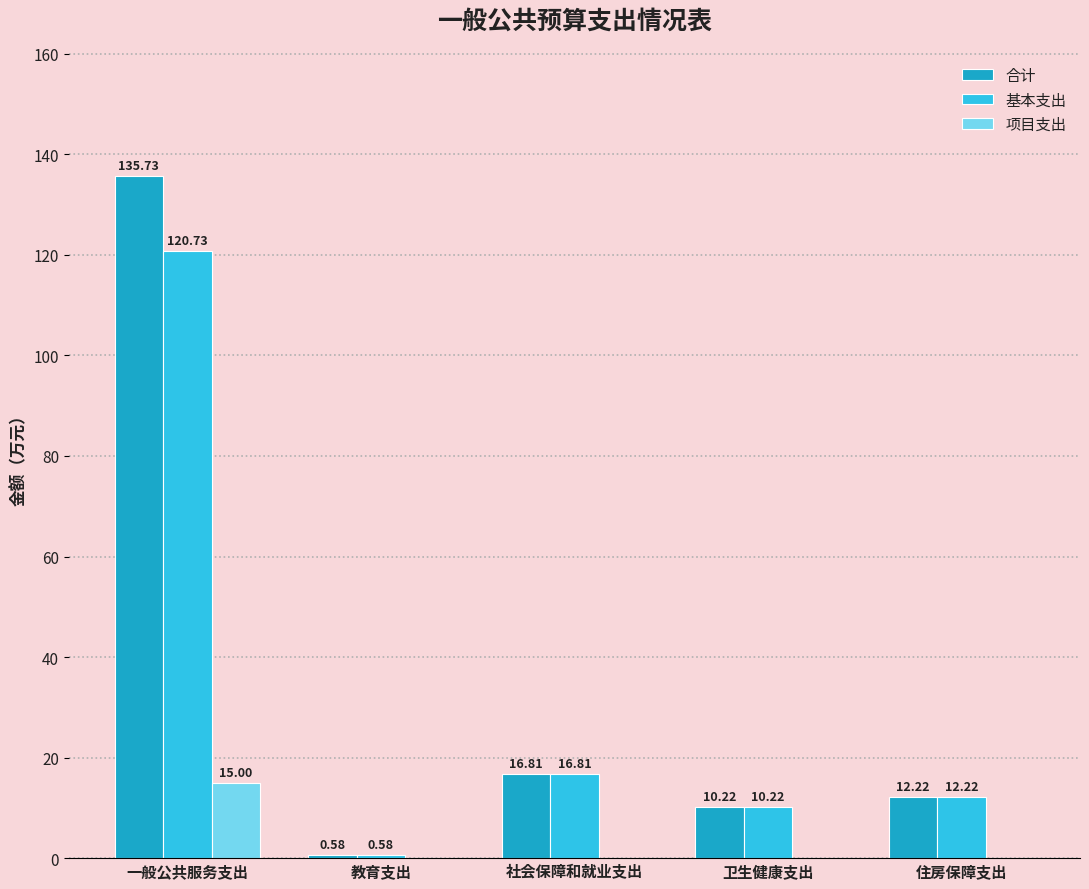

At which category is the sum across all series the highest?

一般公共服务支出